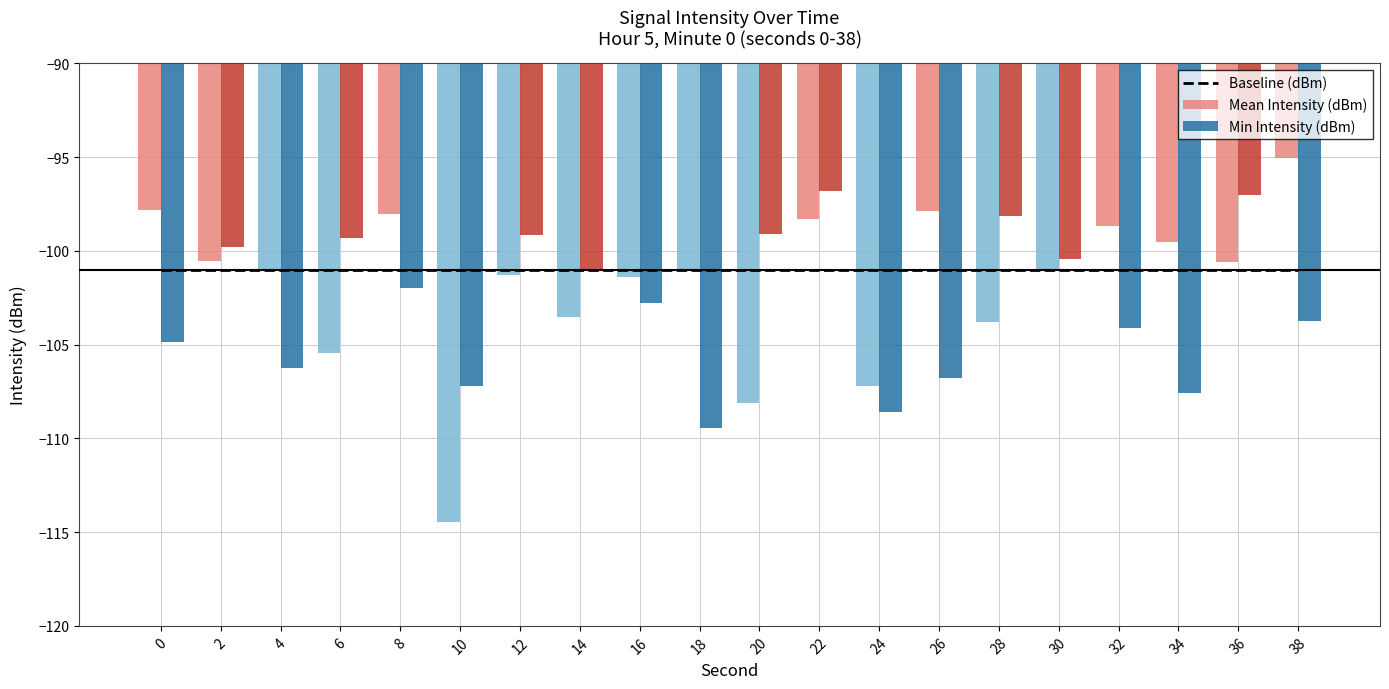

What is the value of the Baseline (dBm) bar at the 15th from the left?

-101.0